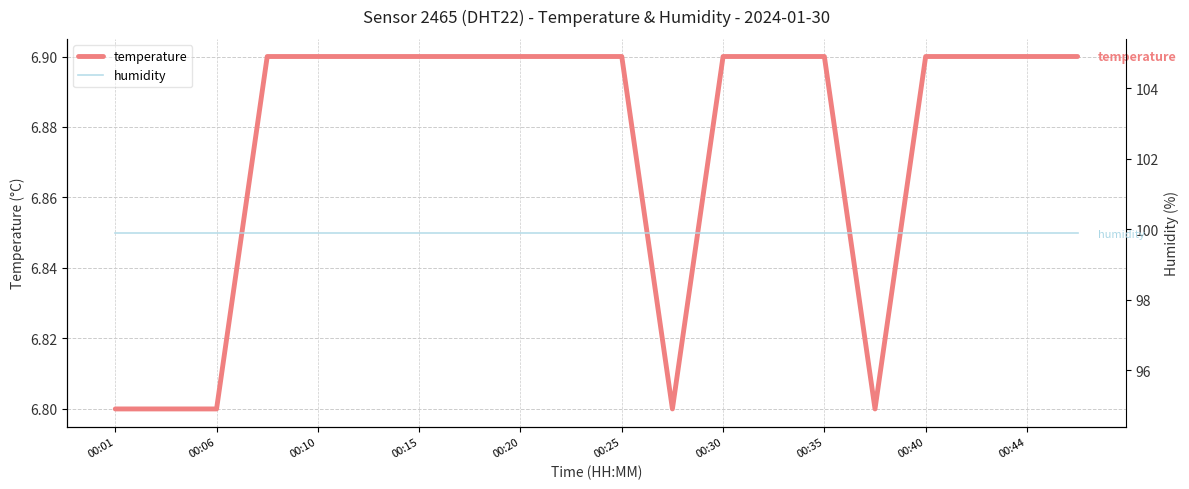

At which label does humidity reach its minimum?

00:01